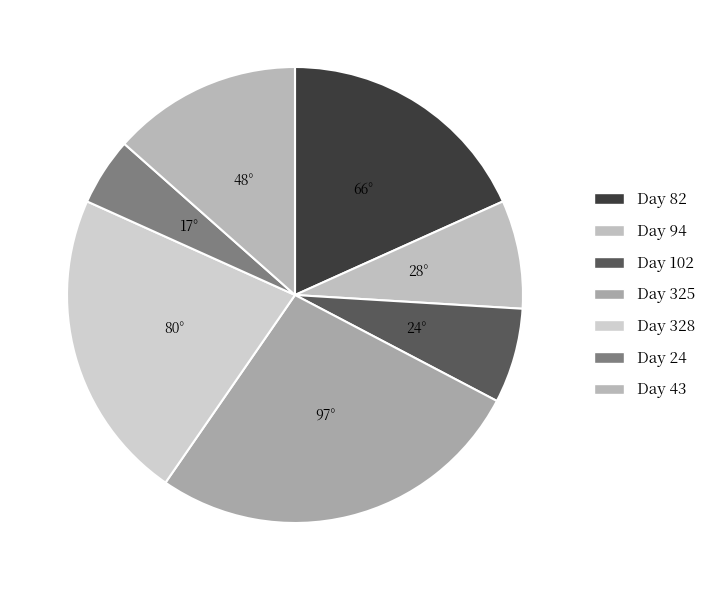

How many slices are in this pie chart?

7